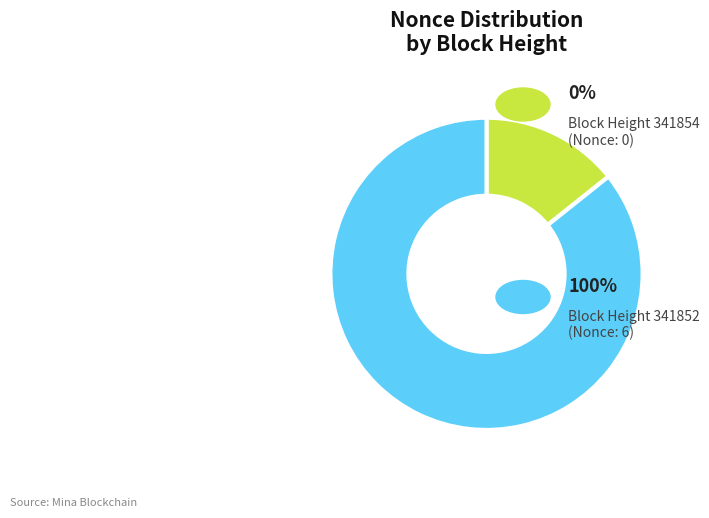

Is there any slice that represents more than half of the pie?

Yes